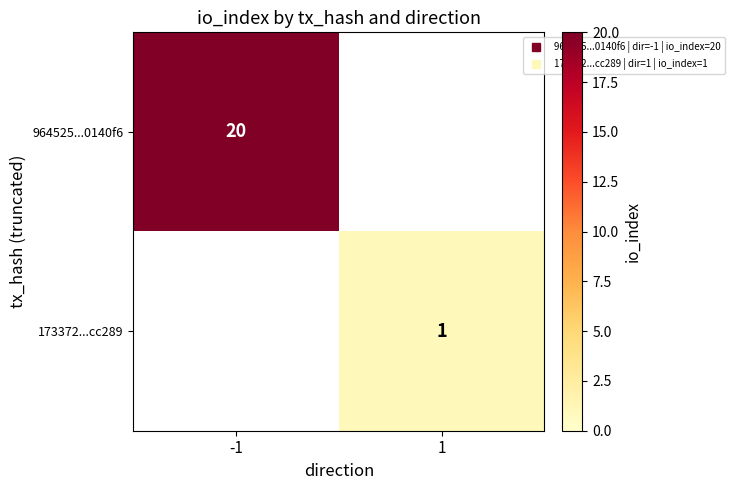

What is the average value of the 964525...0140f6 series?

10